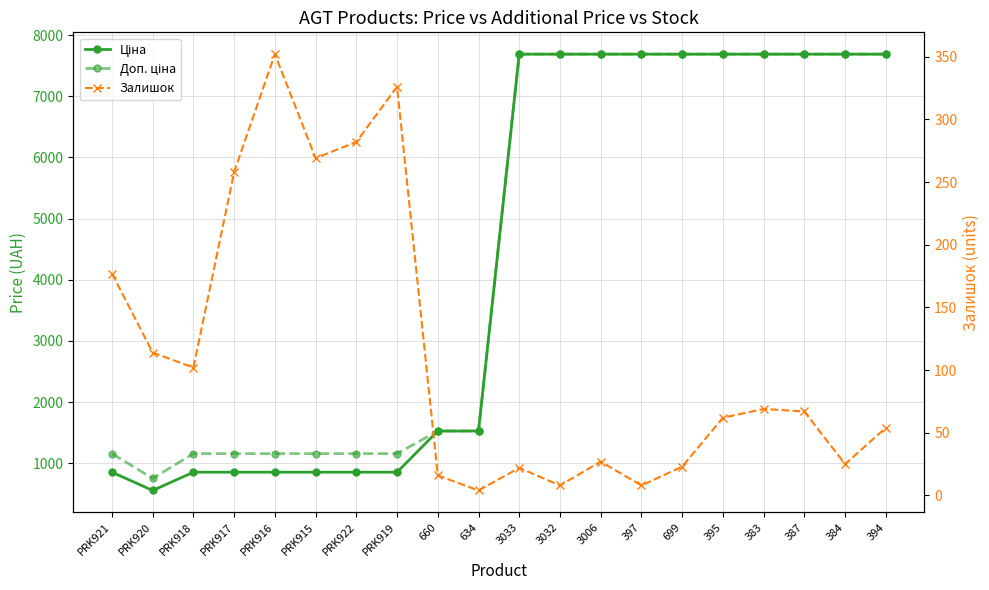

How many data points in Залишок are less than 67?

10